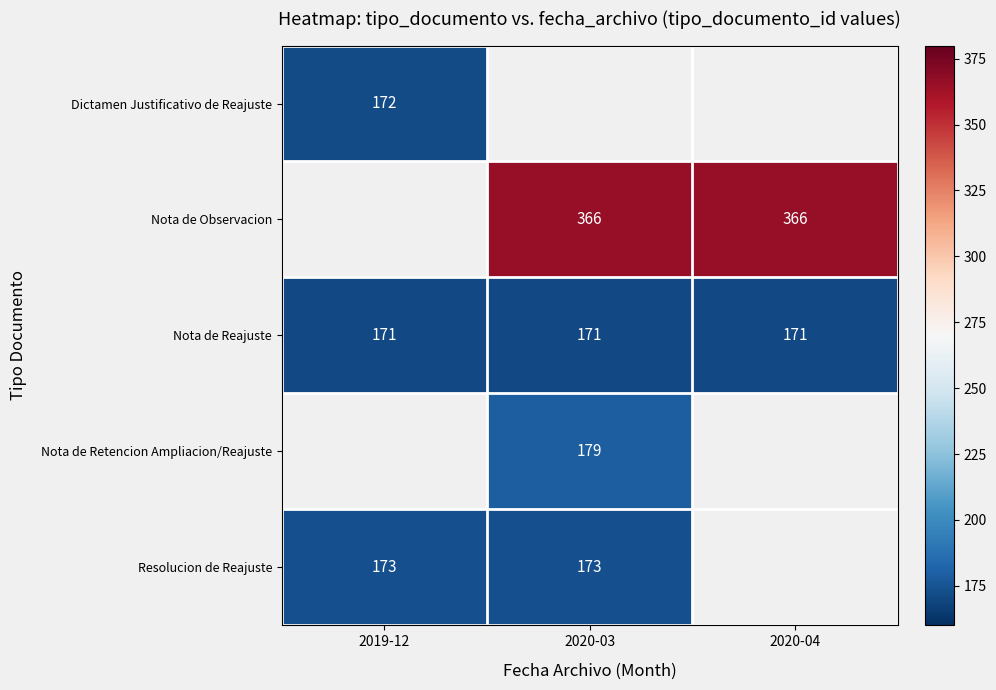

The Resolucion de Reajuste series shows 271 at 2020-03. True or false?

False